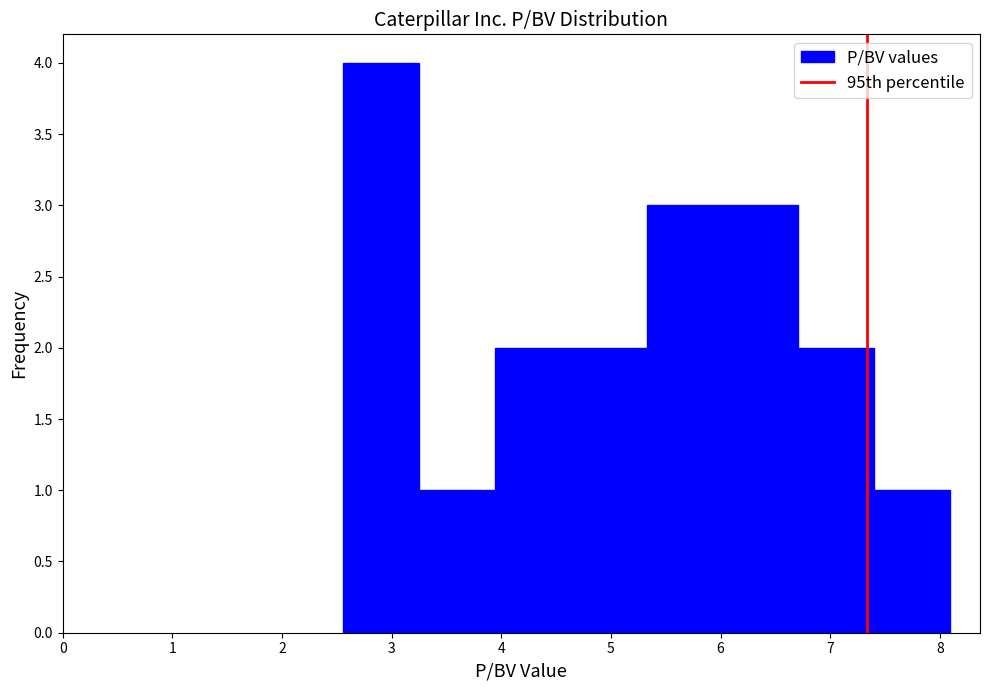

What is the height of the bar covering 4.6 to 5.3 on the x-axis? Neither the bar edges nor the heights are printed on the chart, so give them approximately, as read against the axes.

2